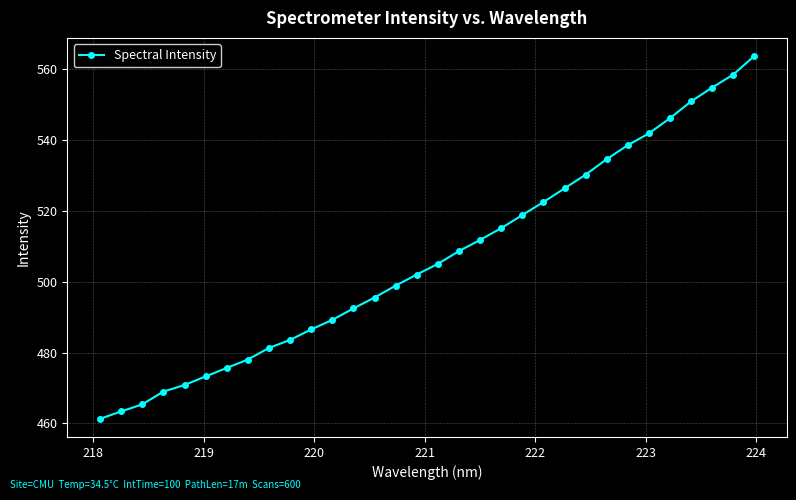

What is the difference between the maximum and minimum values?

102.4